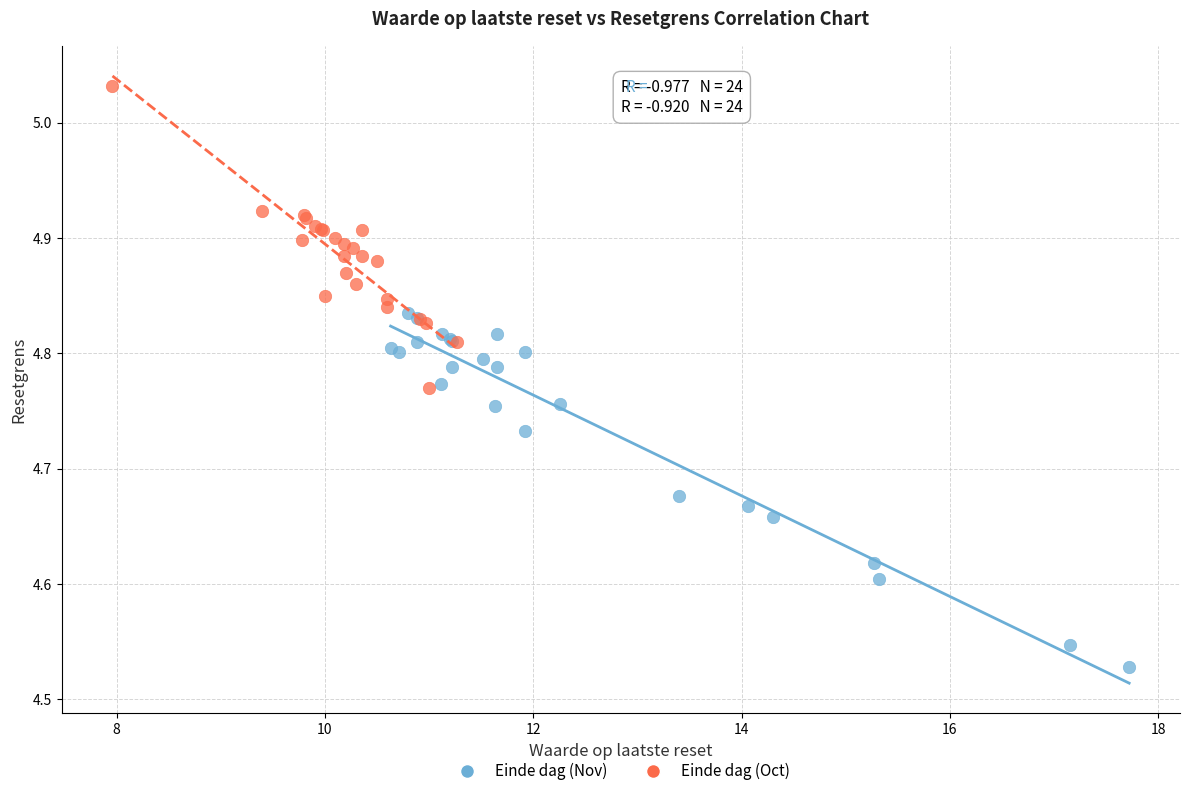

What are all the series names shown in the legend?

Einde dag (Nov), Einde dag (Oct)